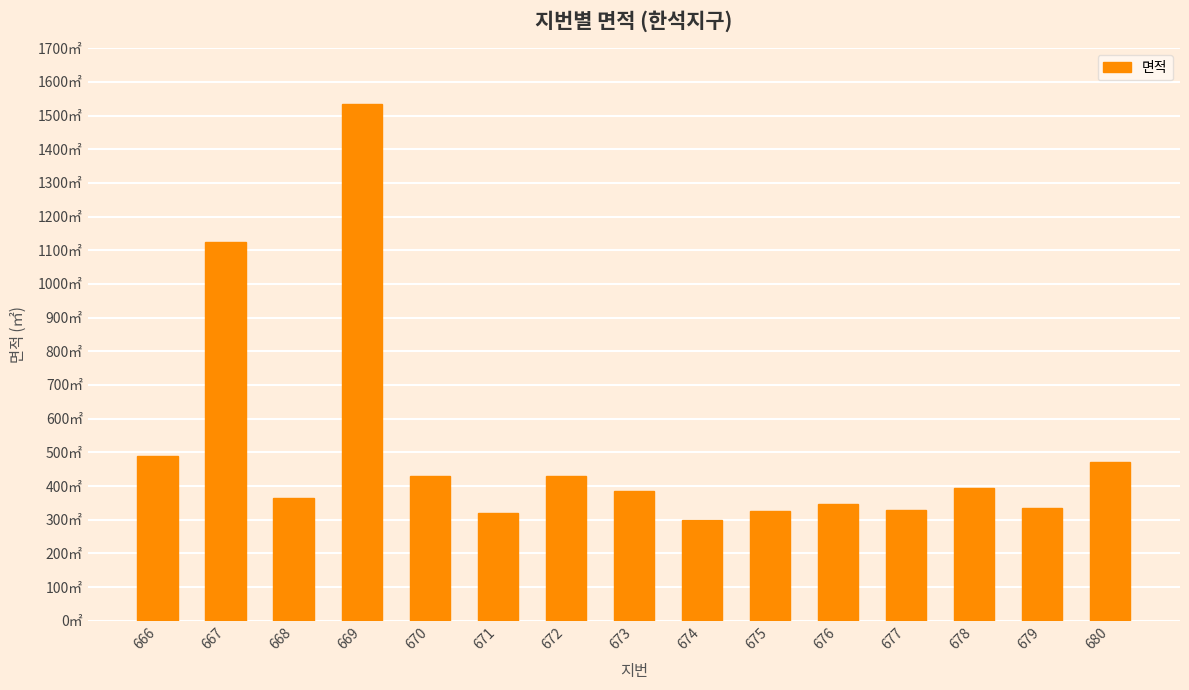

Read the value at 673.

385.4